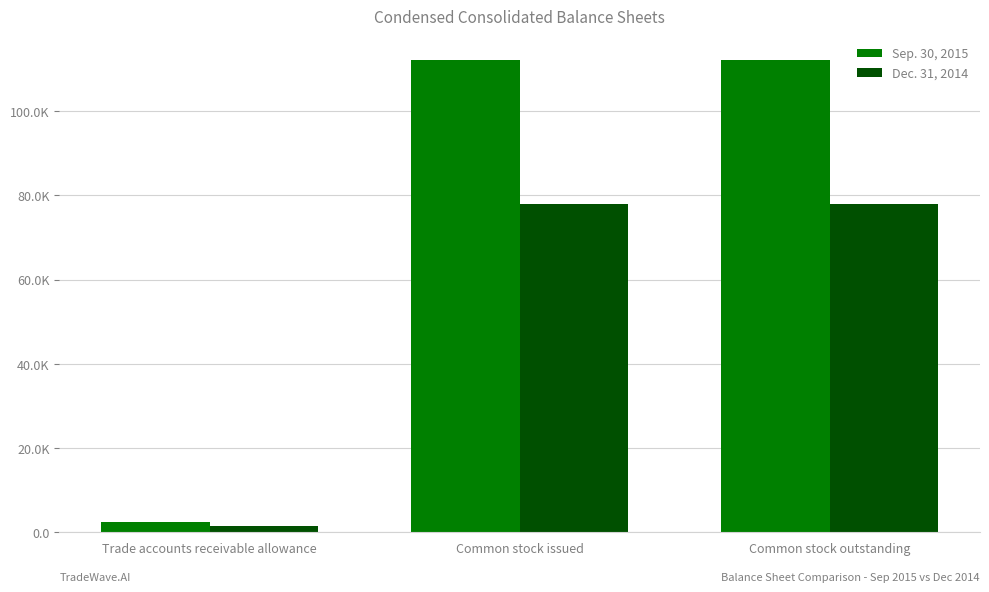

At which category does the chart reach its peak across all series?

Common stock issued